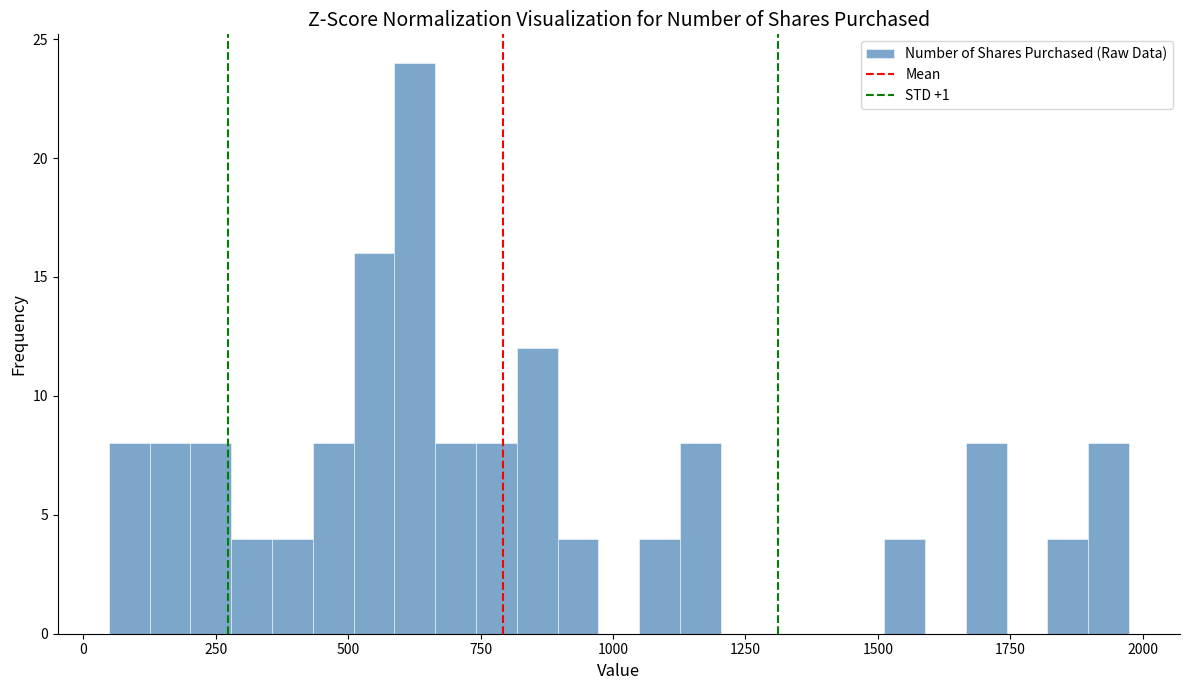

Around what value on the x-axis is the tallest bar? Give the approximate position of its centre, as read against the axis.

650